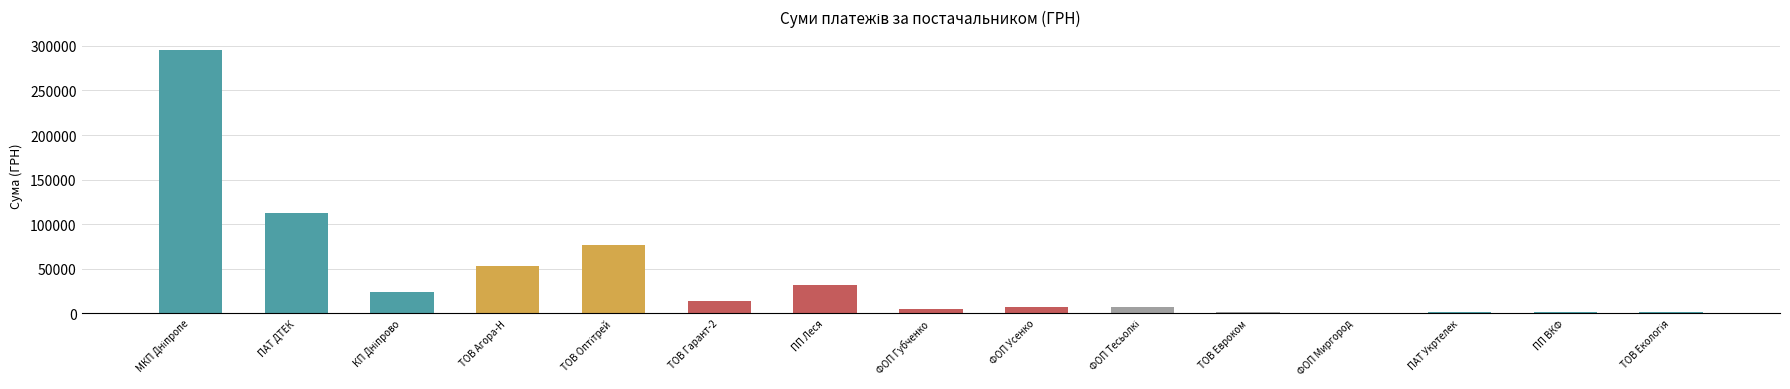

What is the sum of all values?

629200.0